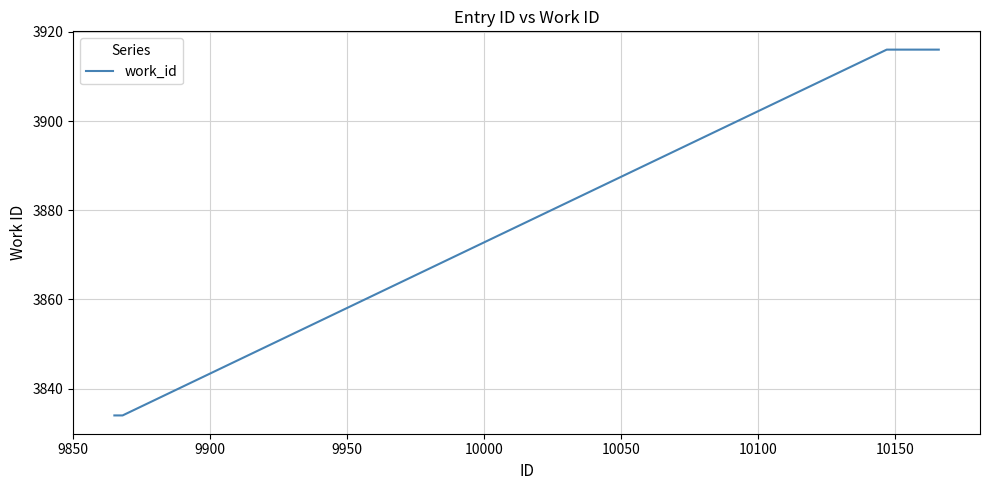

What is the difference between the maximum and minimum values?

82